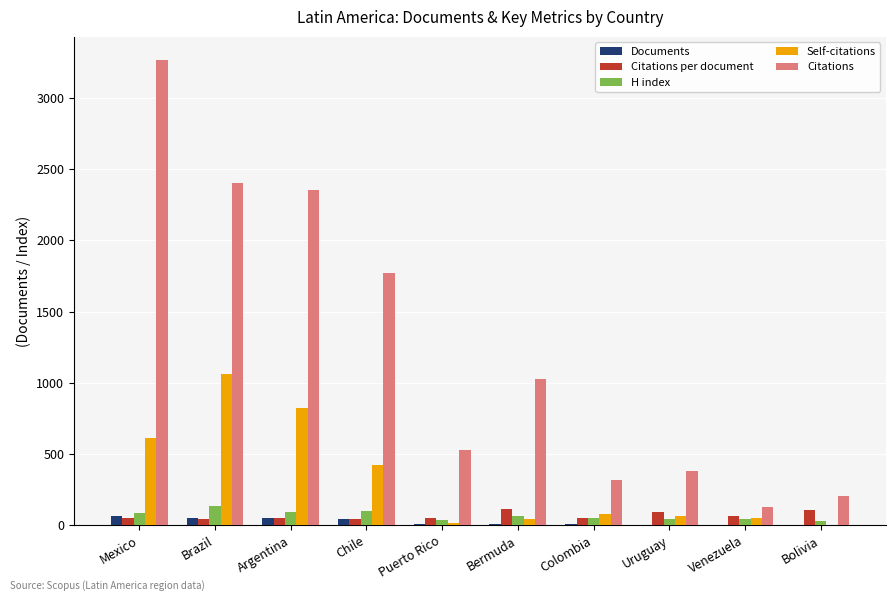

Between Brazil and Colombia, which series saw the biggest shift?

Citations